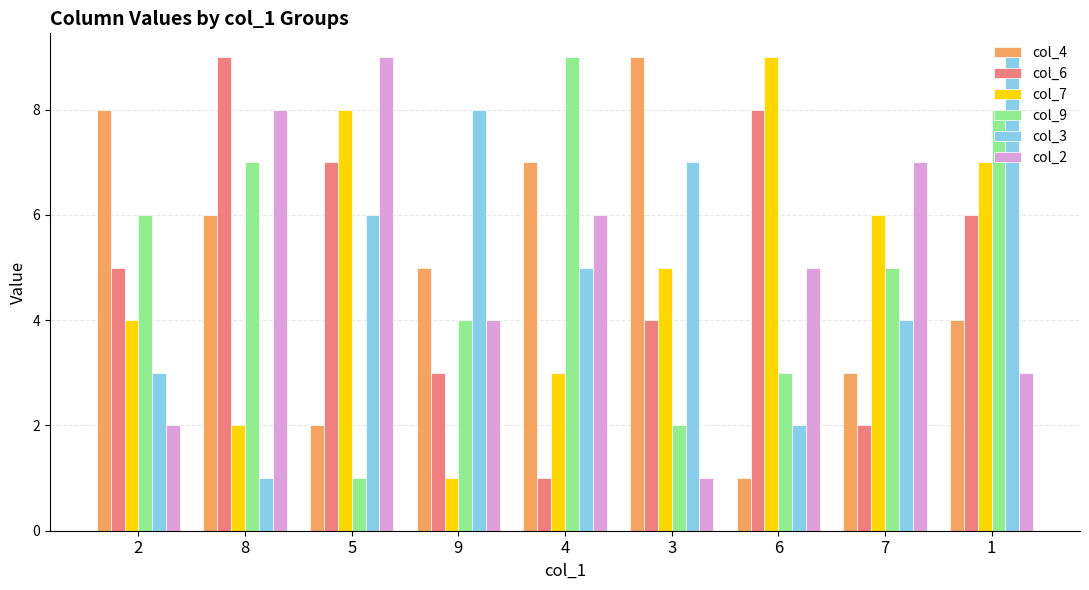

What is the difference between the second highest and minimum values in the col_3 series?

7